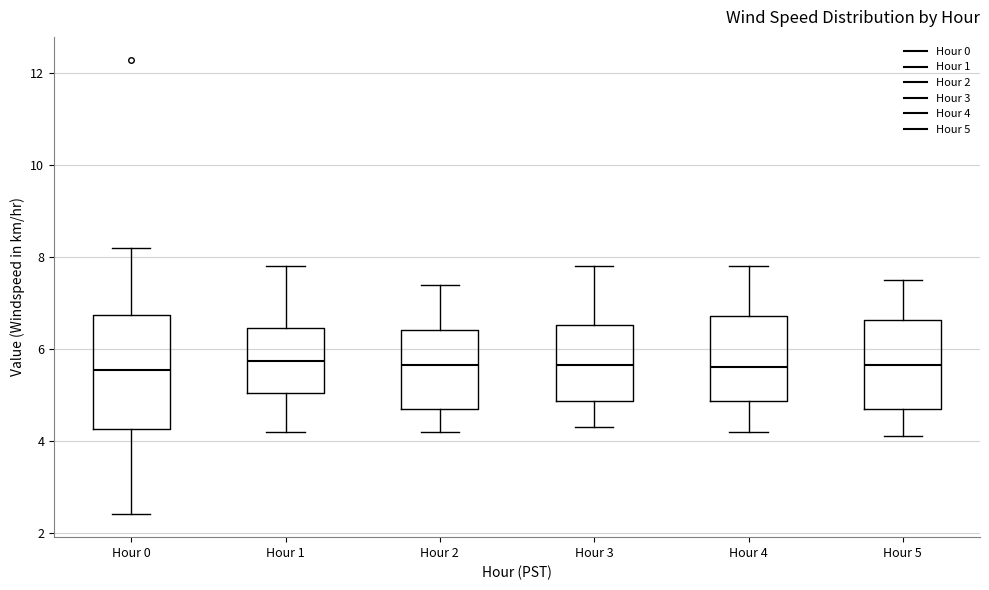

Reading left to right, read every box against the y-axis: the position of its median line, the range the box covers, and the ends of its whiskers. The values are not printed on the chart, so give them approximately, as read against the axis.

Hour 0: median 5.6, box 4.2 to 6.8, whiskers 2.4 to 8.2
Hour 1: median 5.8, box 5.0 to 6.4, whiskers 4.2 to 7.8
Hour 2: median 5.6, box 4.8 to 6.4, whiskers 4.2 to 7.4
Hour 3: median 5.6, box 4.8 to 6.6, whiskers 4.4 to 7.8
Hour 4: median 5.6, box 4.8 to 6.8, whiskers 4.2 to 7.8
Hour 5: median 5.6, box 4.8 to 6.6, whiskers 4.2 to 7.6